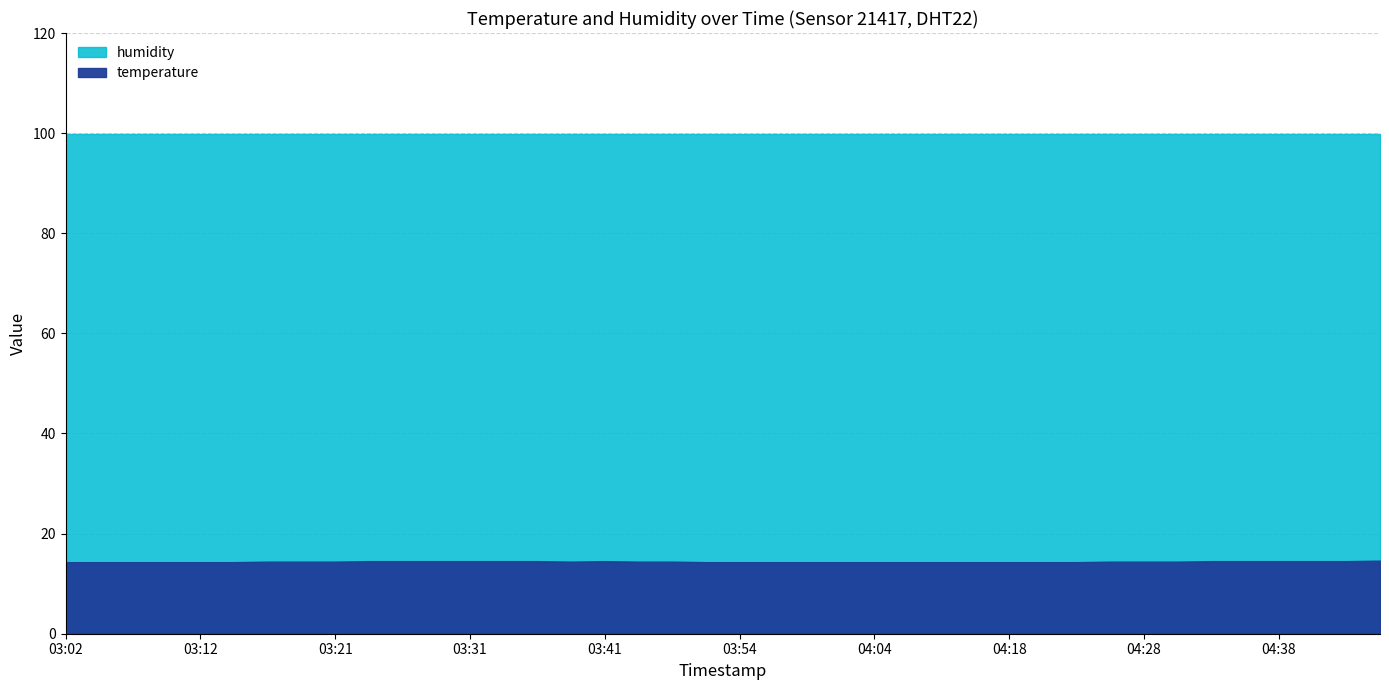

Is it true that humidity equals 99.9 at 04:31?

True